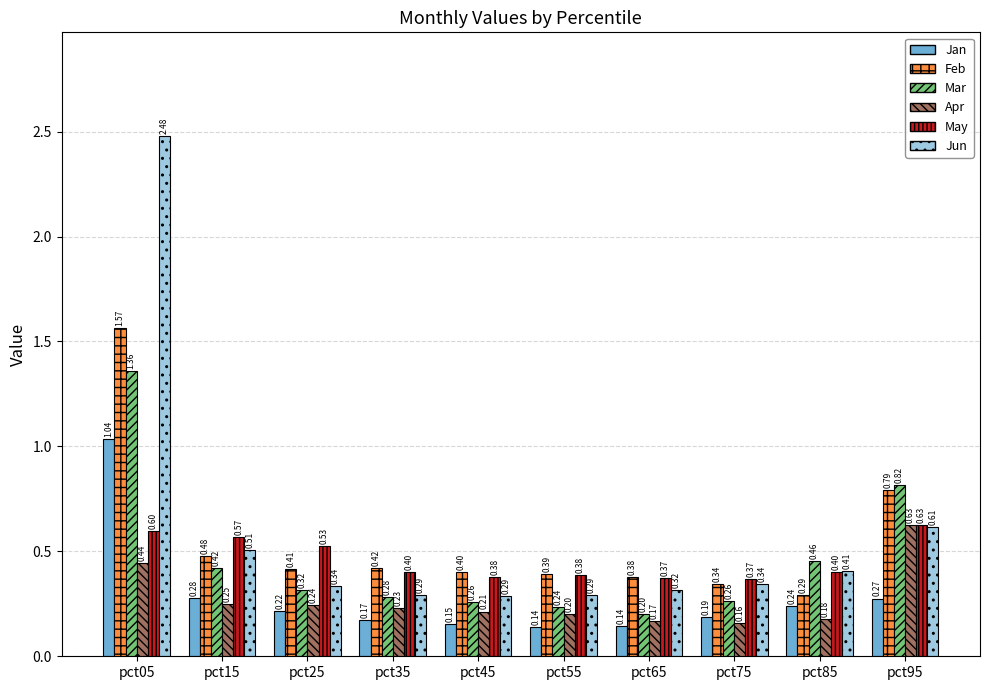

What is the spread (max minus min) of values at pct35?

0.2